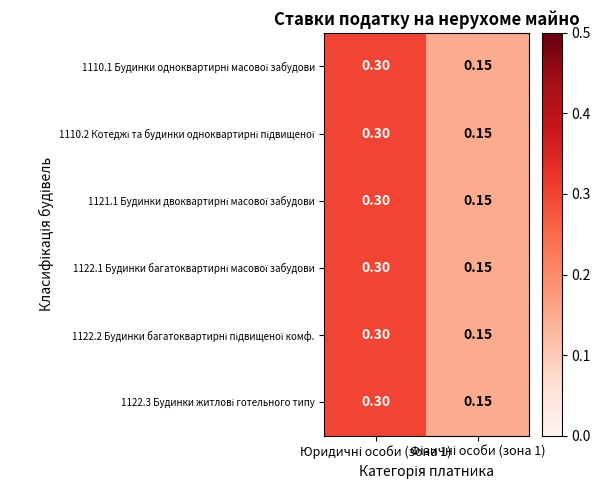

Count the number of categories in the chart.

2